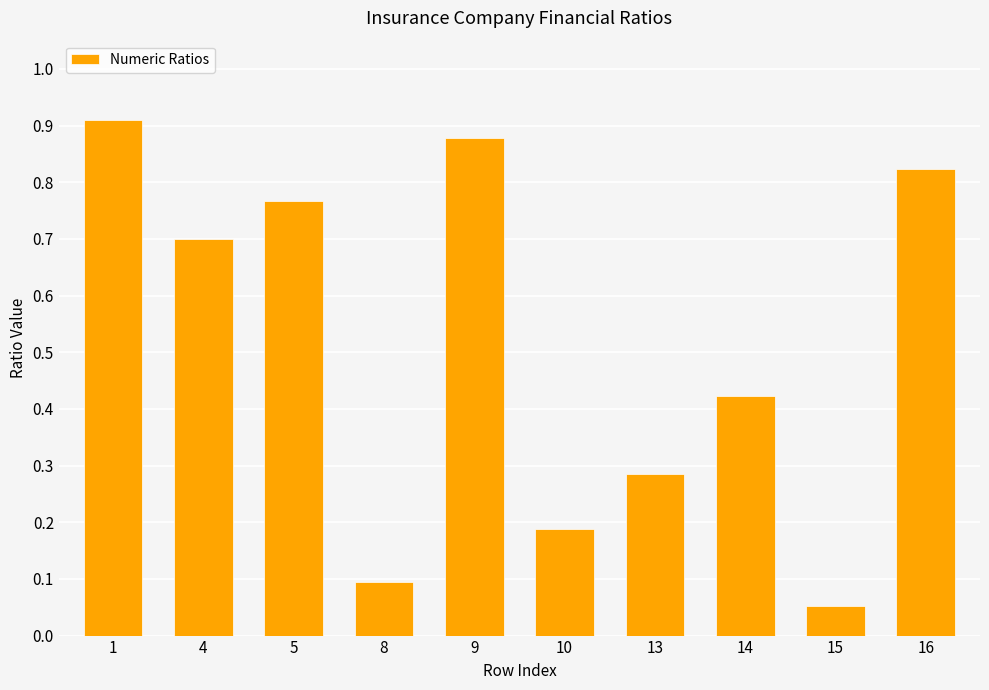

The chart shows a value of 0.9 at 1. True or false?

True